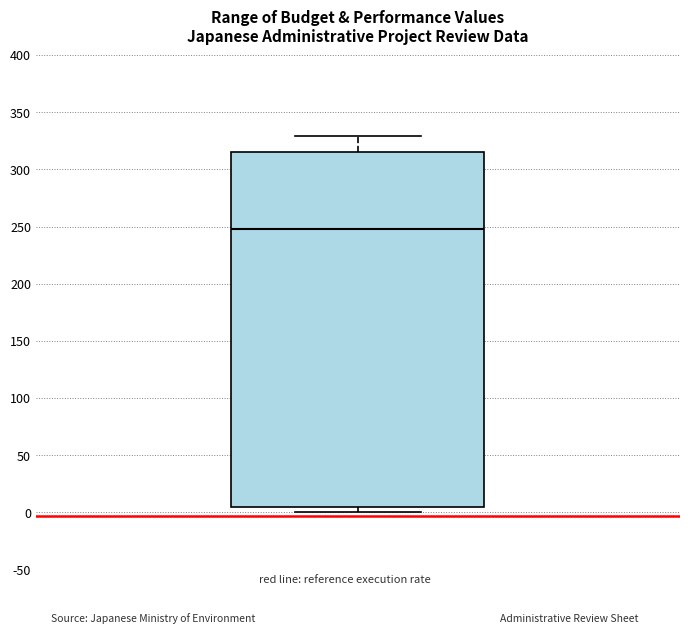

Where does the median line of the box sit on the y-axis? The values are not printed on the chart, so give them approximately, as read against the axis.

250